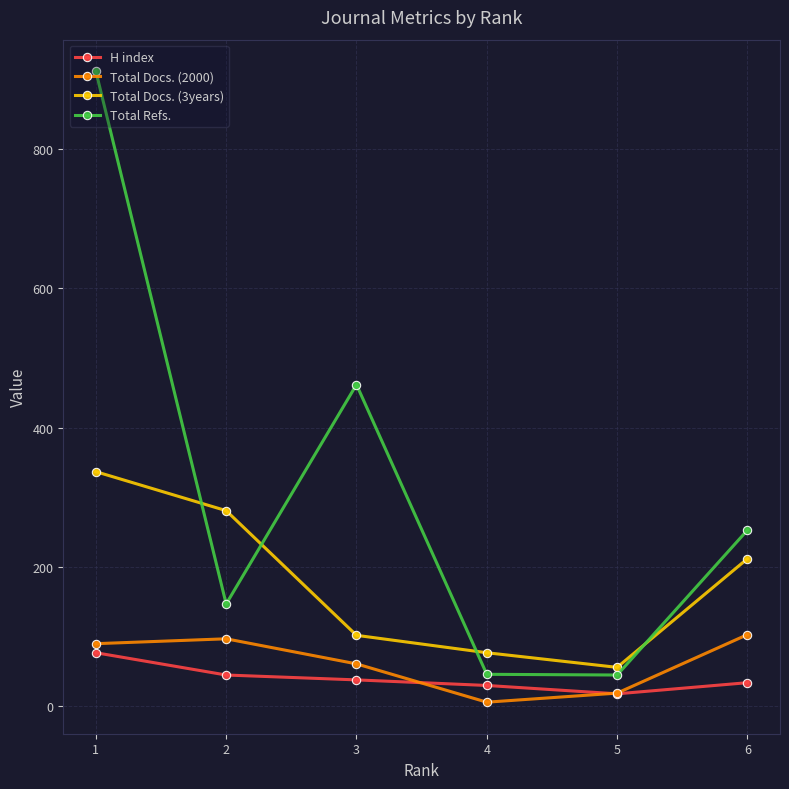

True or false: H index has more than 1 interior local peaks.

False